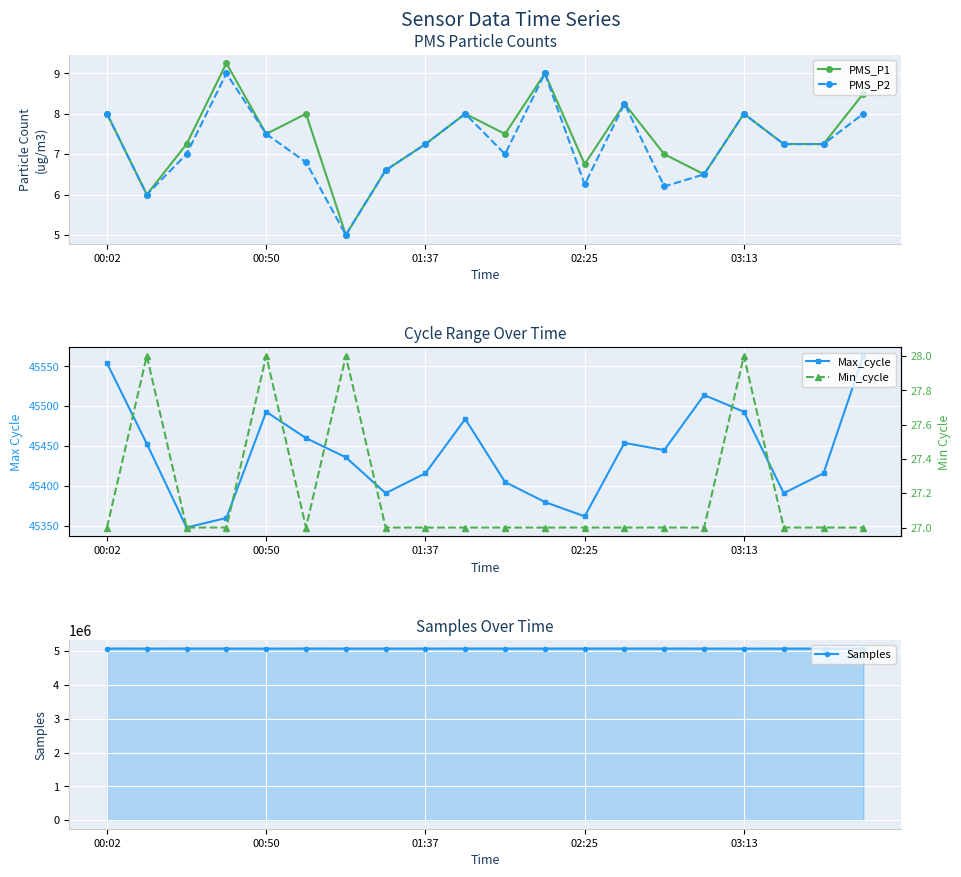

Which series has the largest range (max minus min)?

Samples